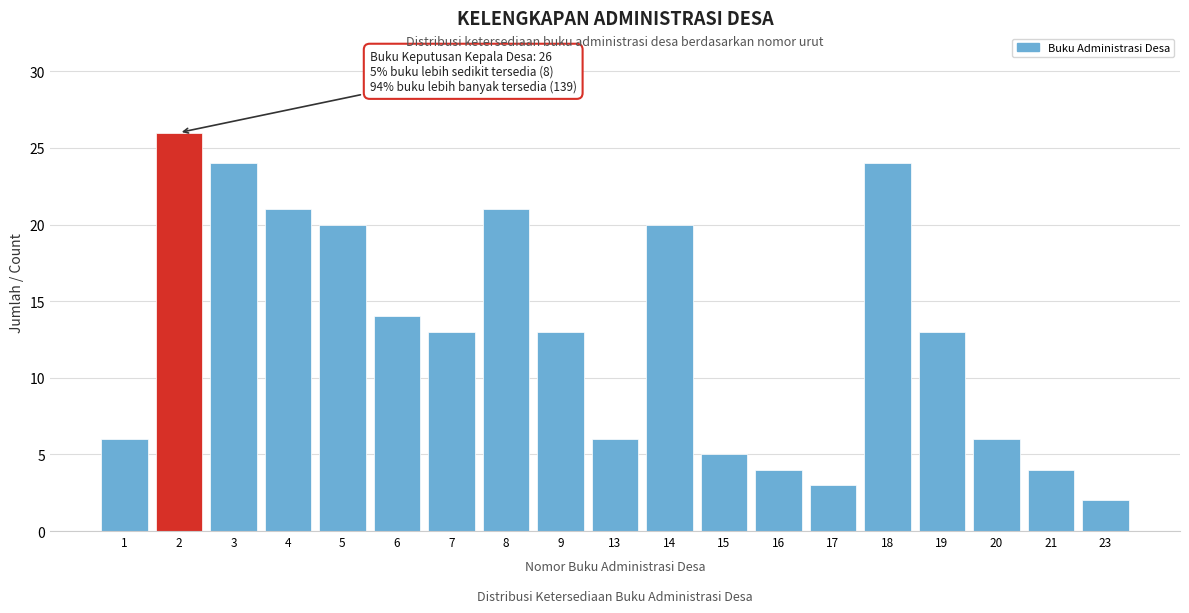

Reading left to right, what are all the values shown in this chart?

6	26	24	21	20	14	13	21	13	6	20	5	4	3	24	13	6	4	2